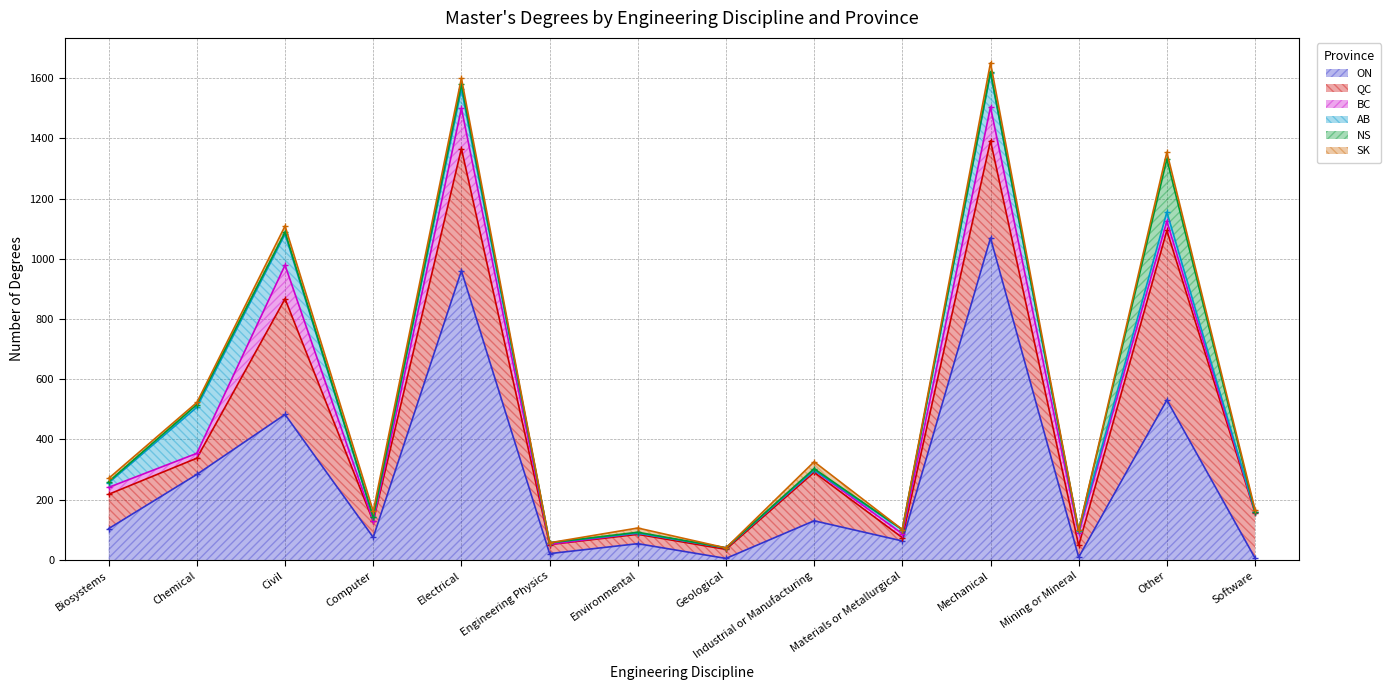

Rank the series at Industrial or Manufacturing from highest to lowest value.

QC, ON, SK, BC, NS, AB